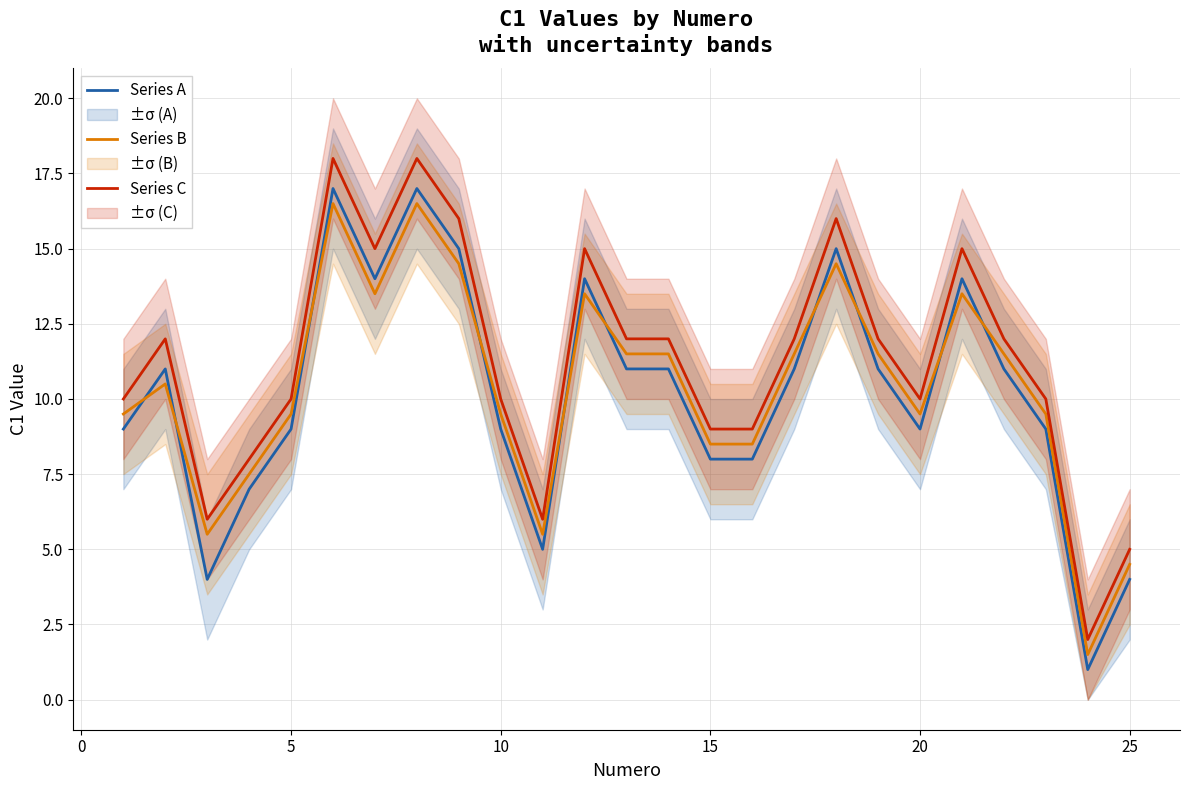

True or false: Series A and Series C cross at least once.

False